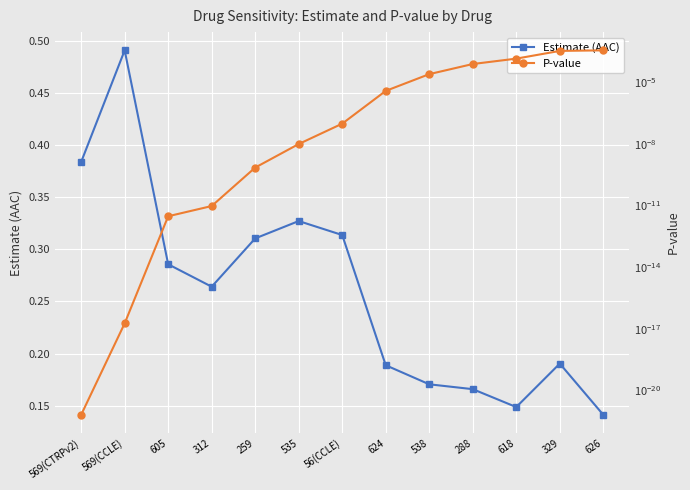

At which label is Estimate (AAC) closest to 0?

626